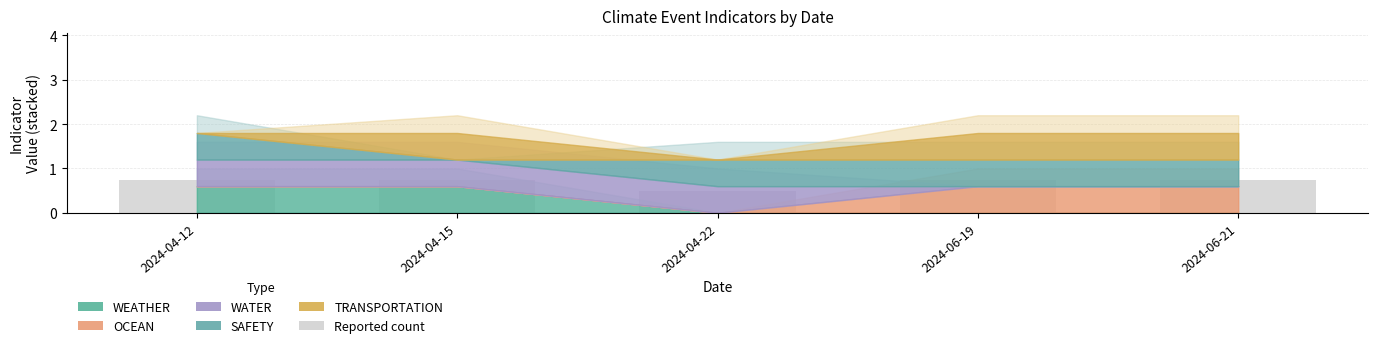

True or false: the data shows 0.2 at 2024-04-12.

False